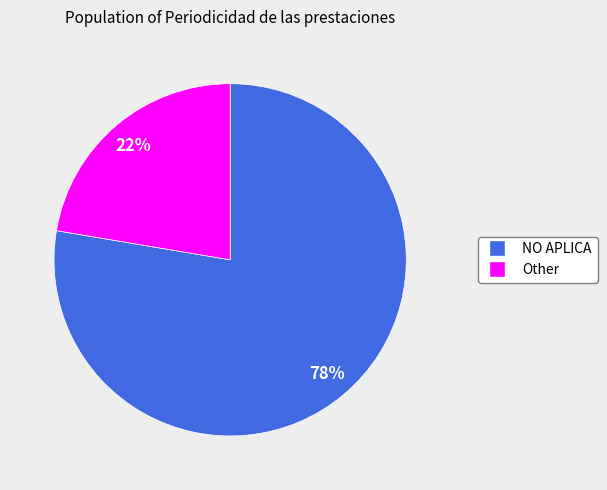

What is the largest slice in the pie chart?

NO APLICA